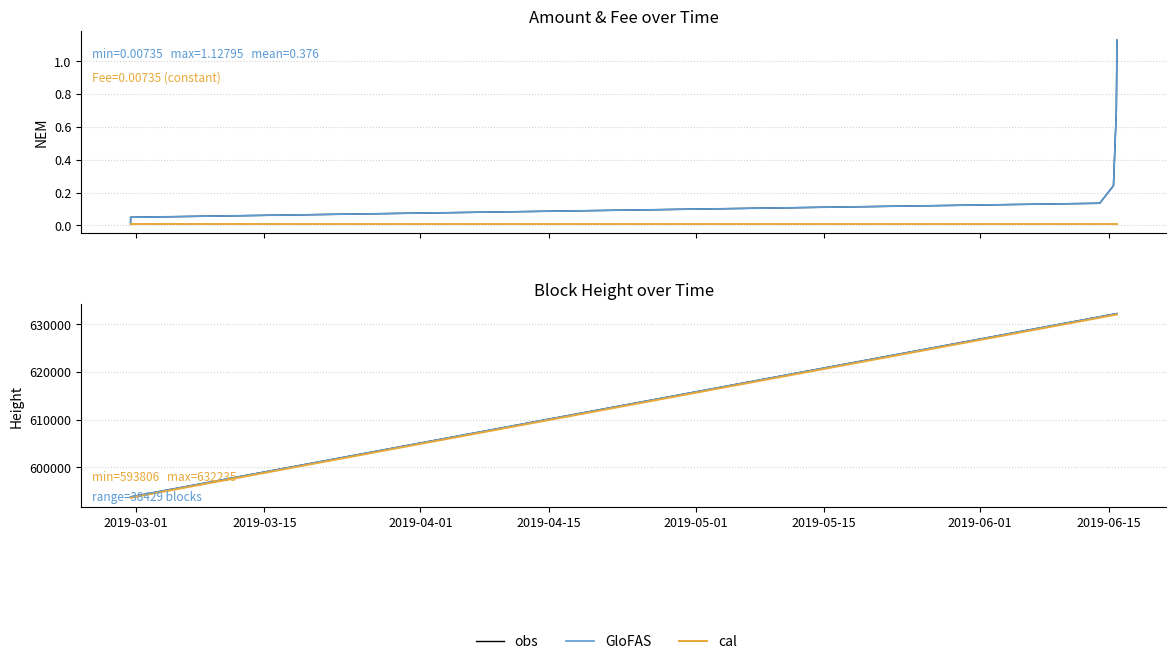

What is the maximum value shown in the chart?

632235.0